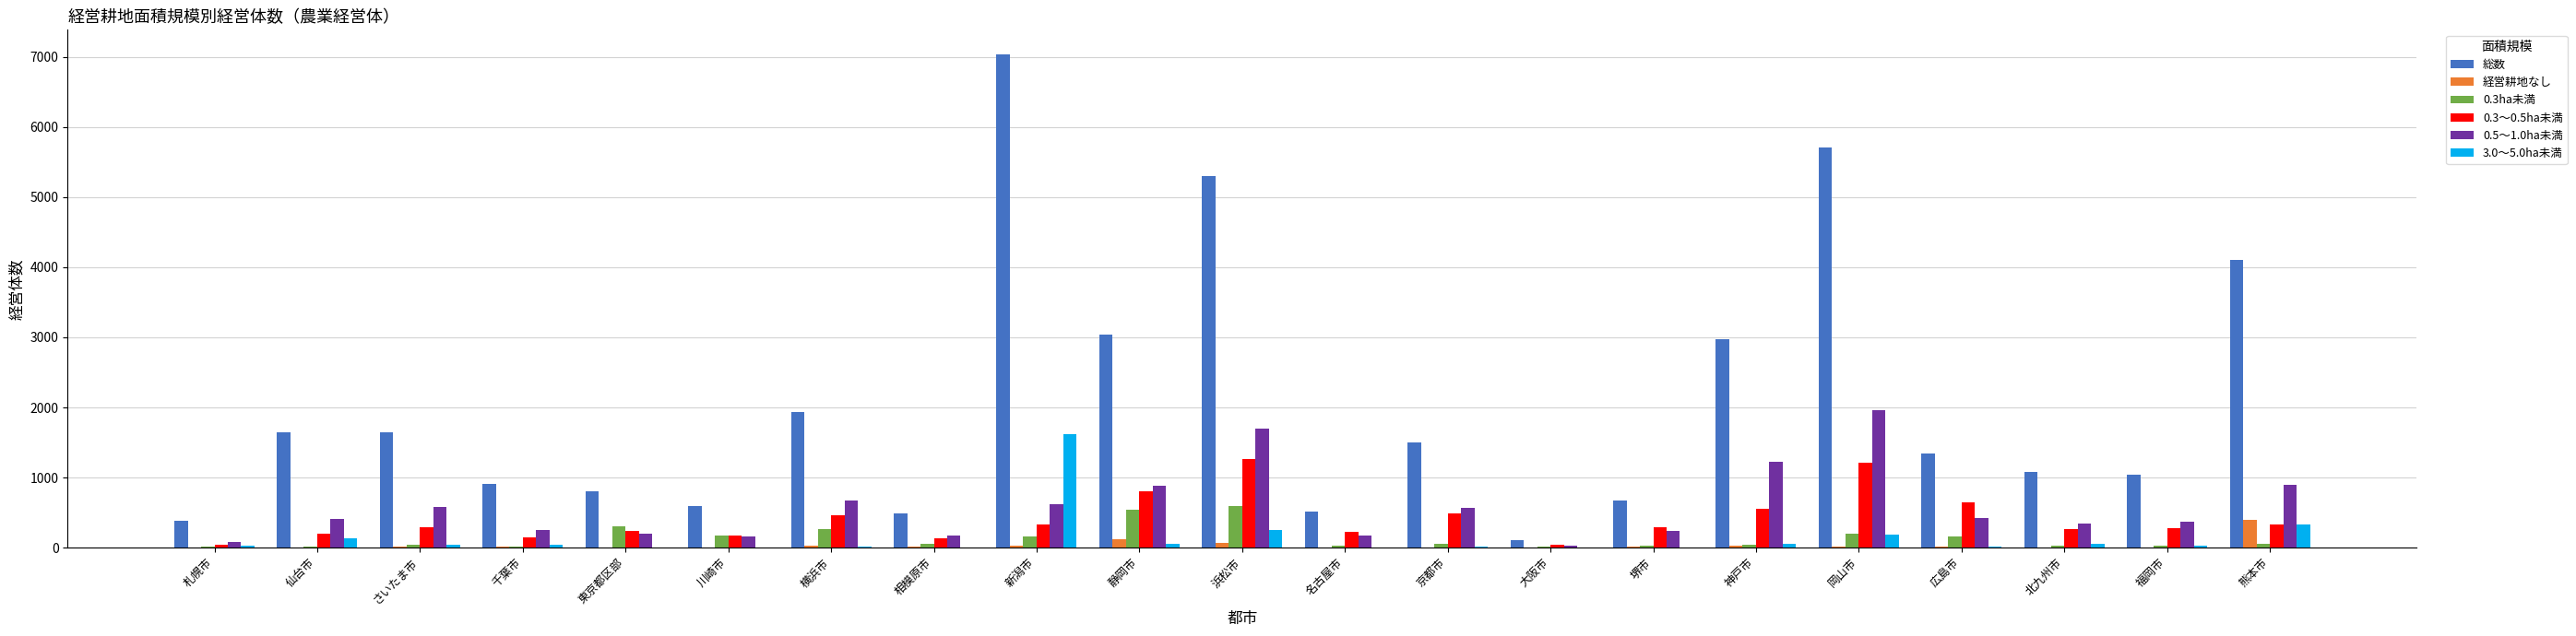

Which series has the largest total across all categories?

総数